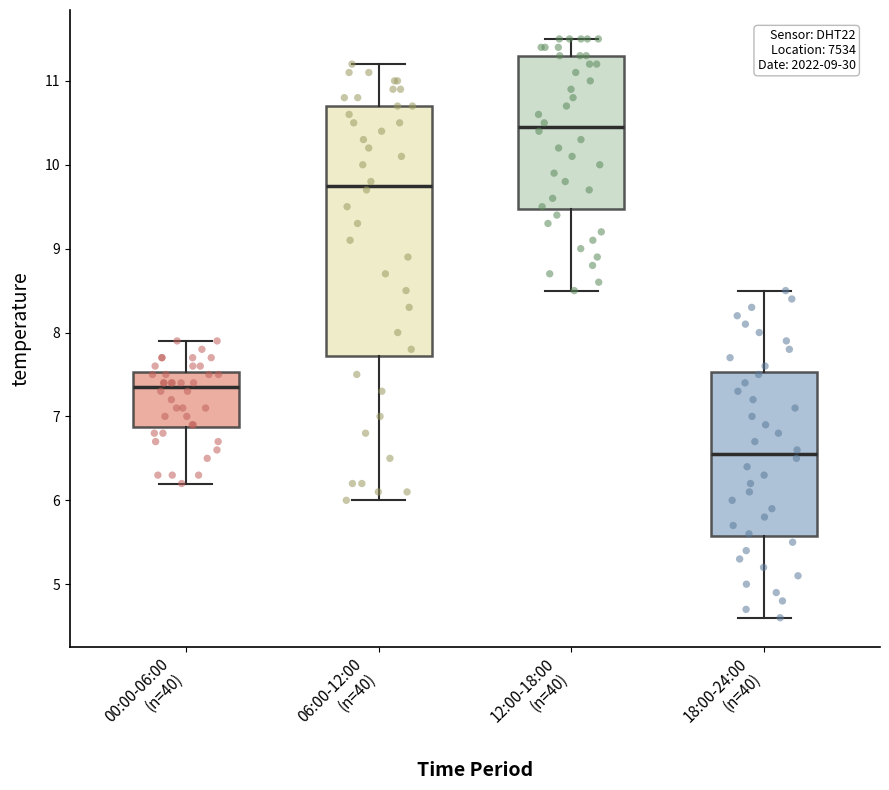

Which box has the highest median line?

12:00-18:00 (n=40)